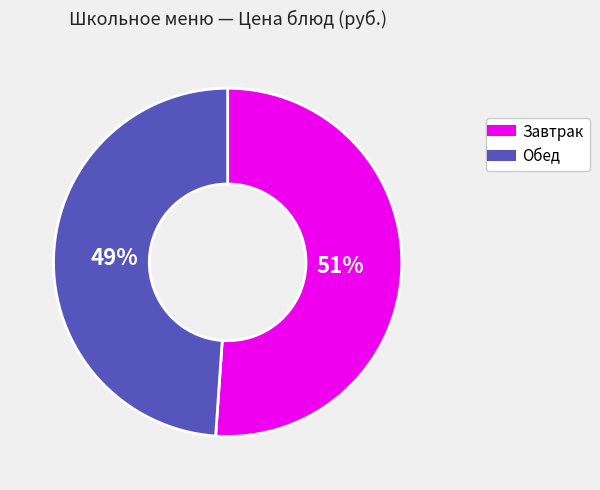

Count the number of slices in the pie.

2